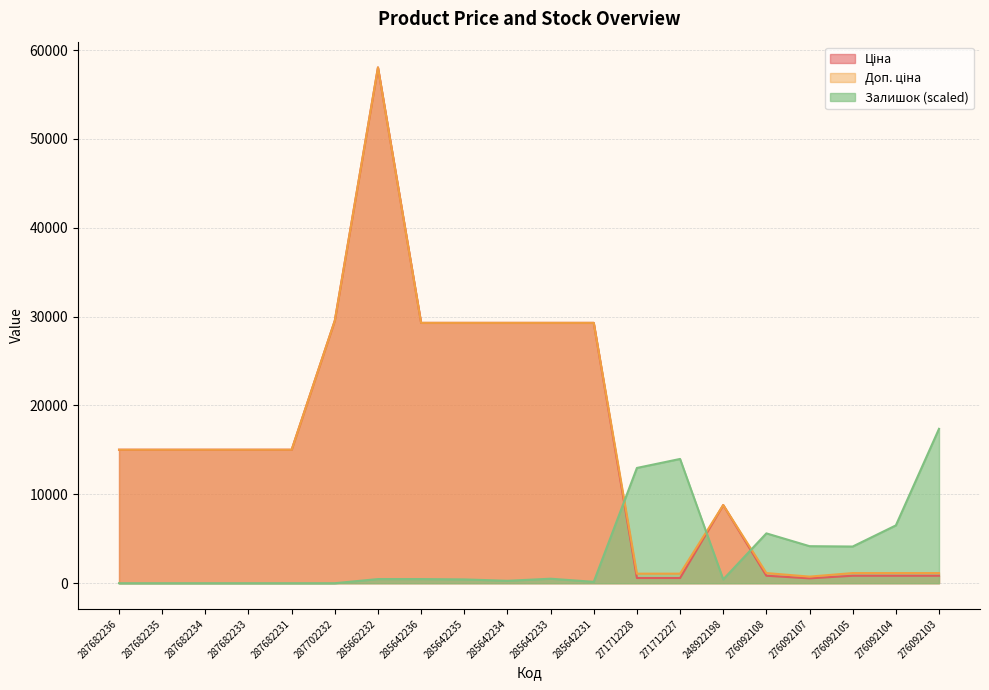

Is it true that Ціна equals 547.8 at 276092107?

True